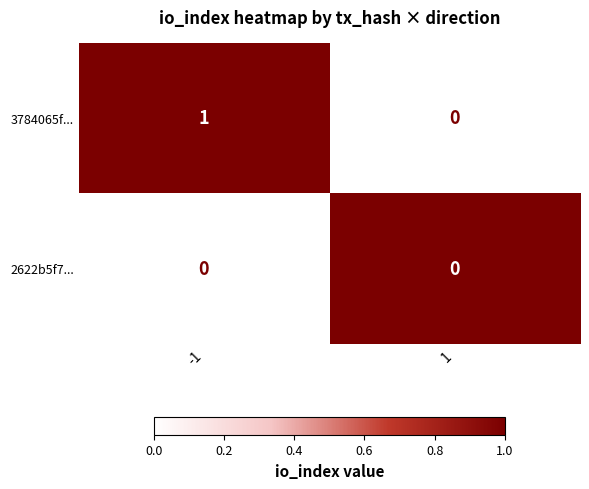

Reading left to right, what are all the values shown in this chart?

3784065f...: -1=1	1=0
2622b5f7...: -1=0	1=0